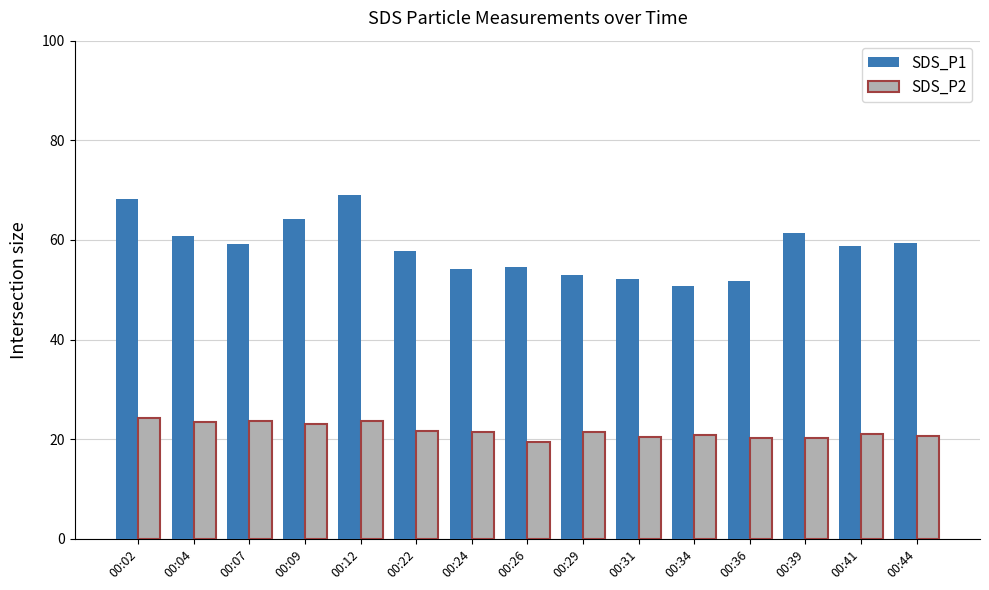

What is the spread (max minus min) of values at 00:07?

35.7